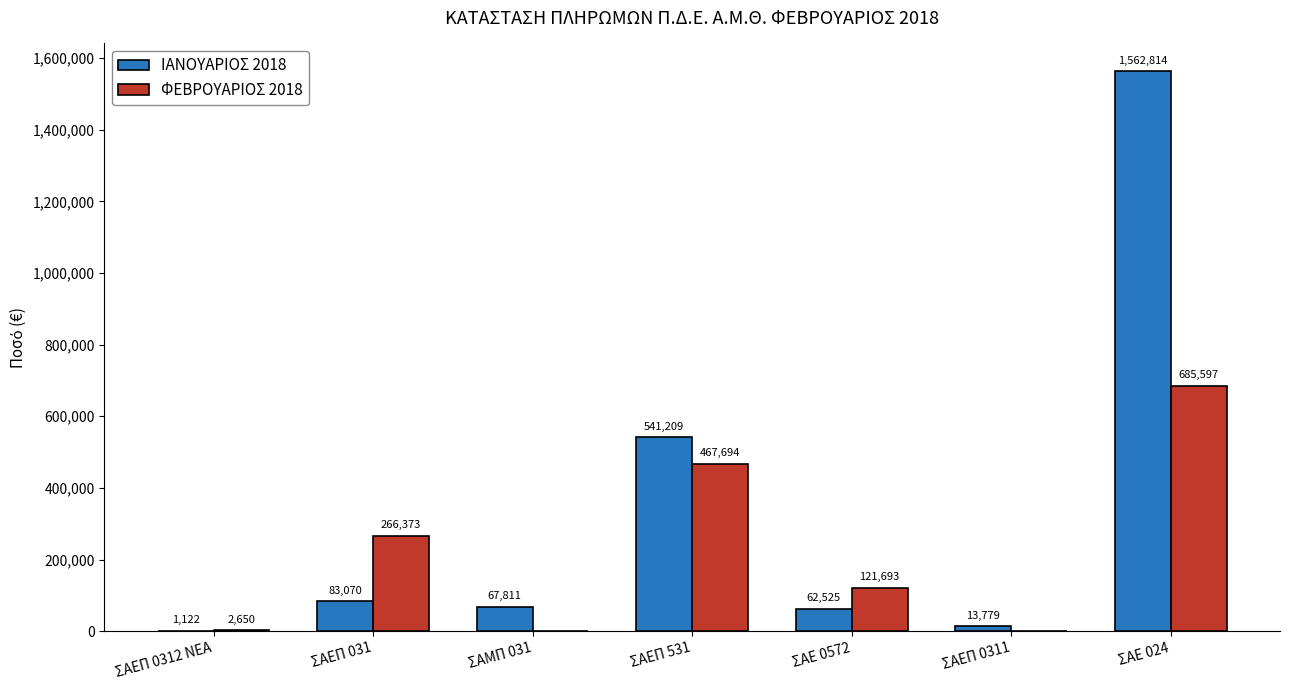

What is the spread (max minus min) of values at ΣΑΕΠ 0312 ΝΕΑ?

1528.4